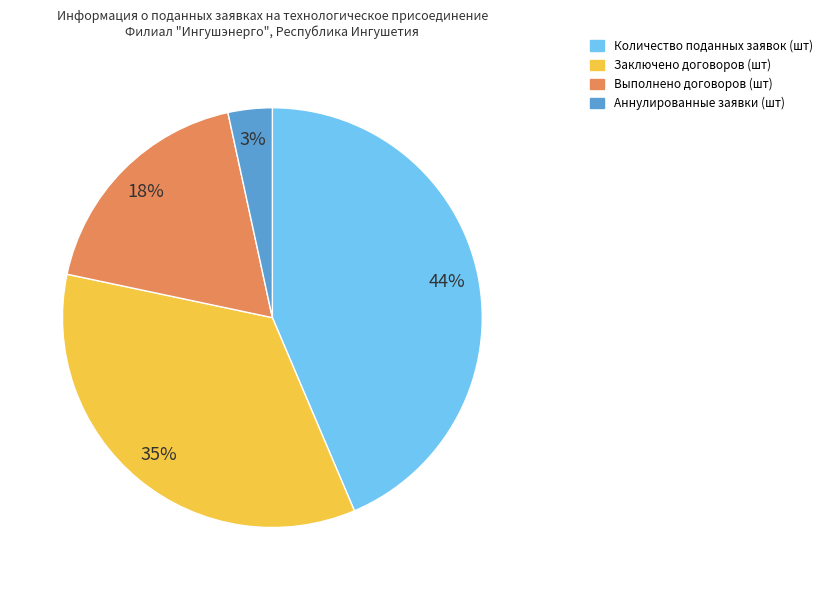

Is Аннулированные заявки (шт) the majority of the pie?

No